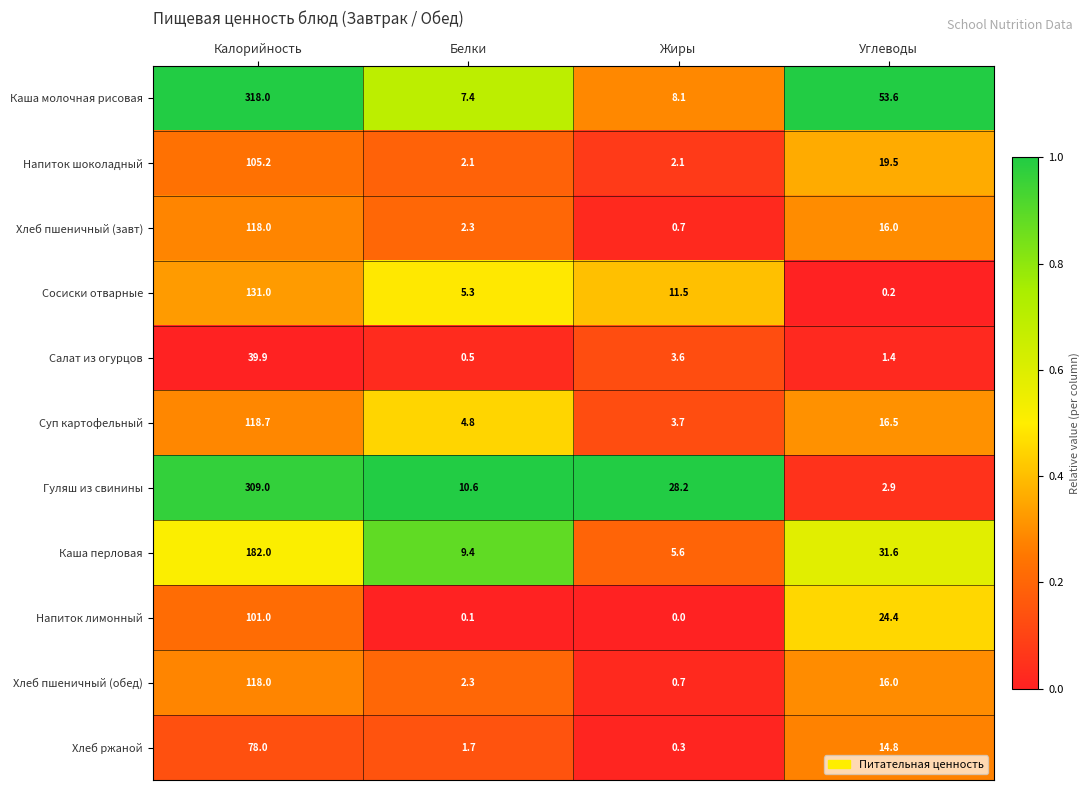

Which series has the largest total across all categories?

Каша молочная рисовая